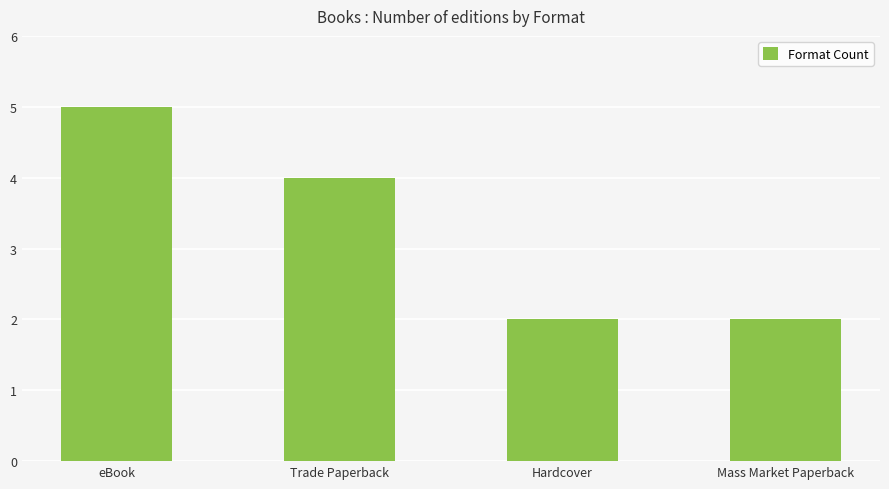

Reading left to right, transcribe all the data shown in this chart.

5	4	2	2